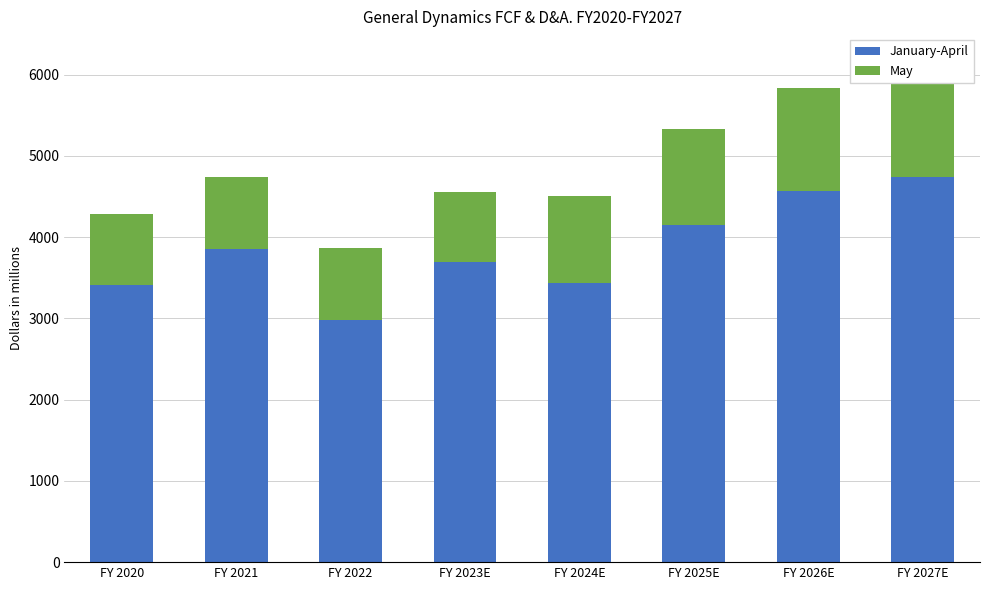

What is the difference between the January-April values at FY 2021 and FY 2025E?

296.5